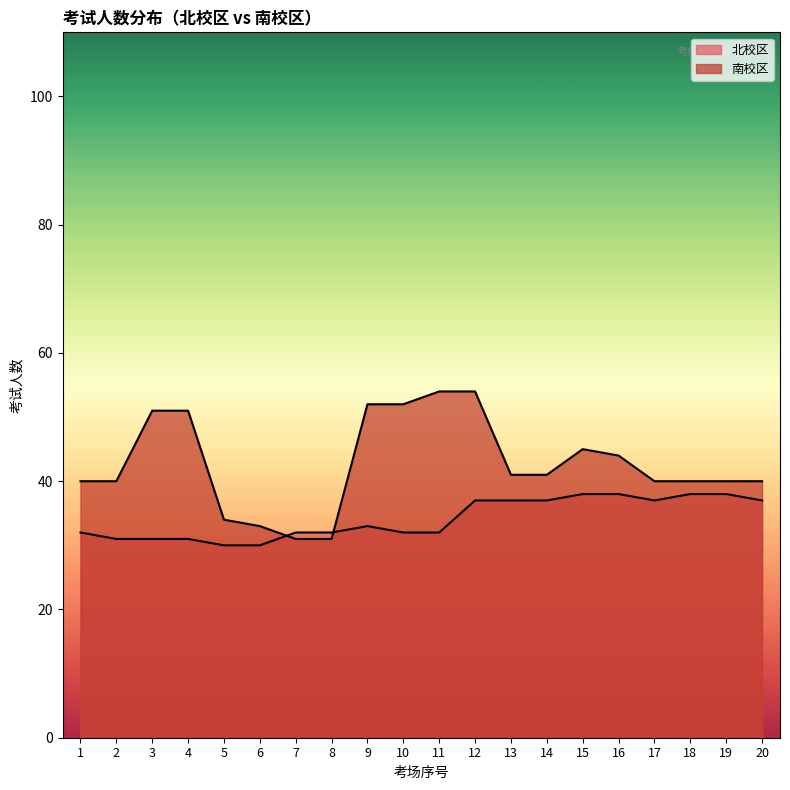

Which series changed the most between 5 and 17?

北校区